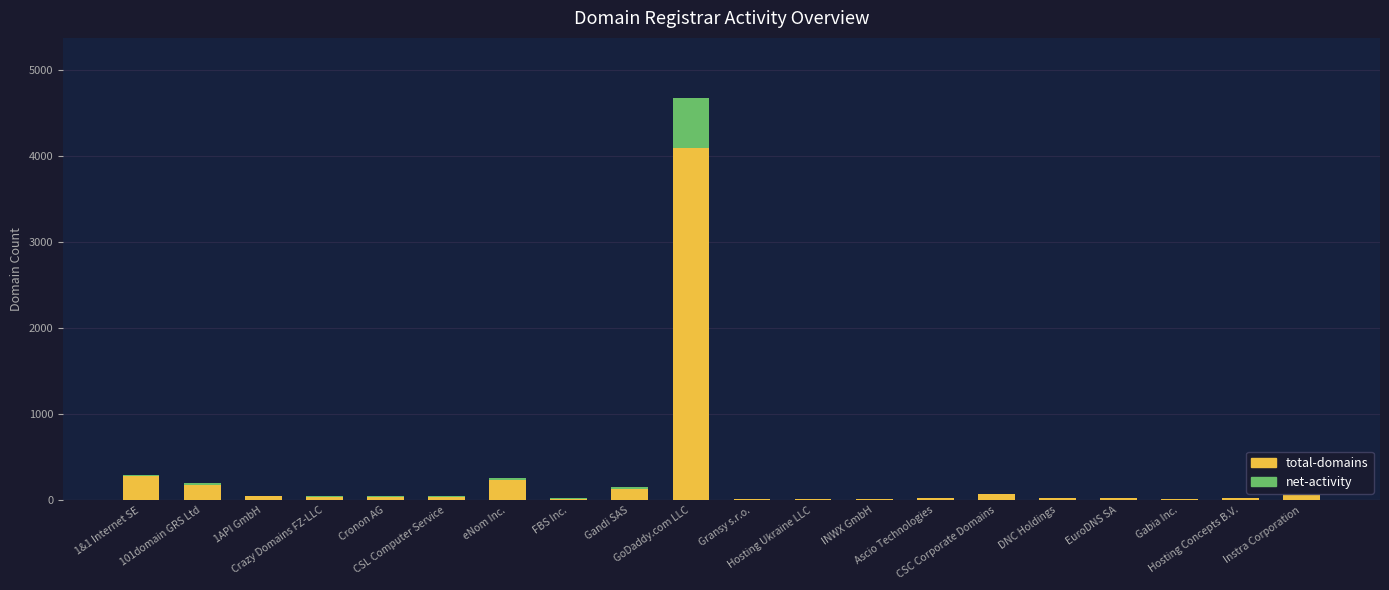

What is the total value across all series at Gandi SAS?

153